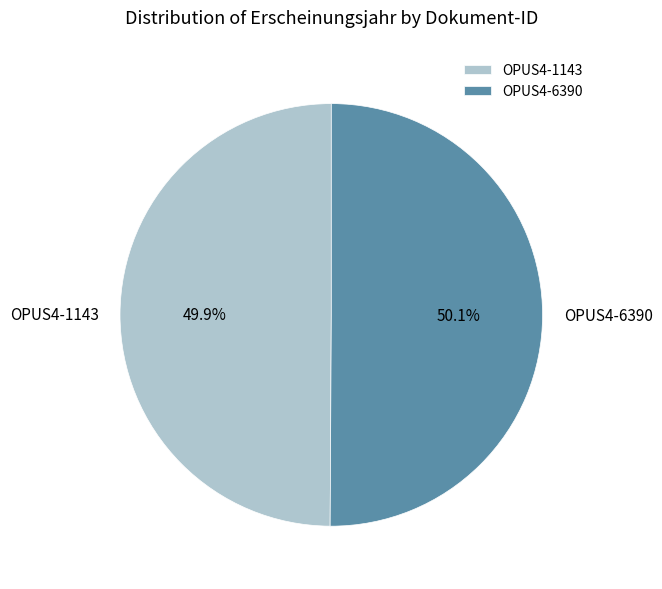

What percentage do OPUS4-6390 and OPUS4-1143 together represent?

100.0%